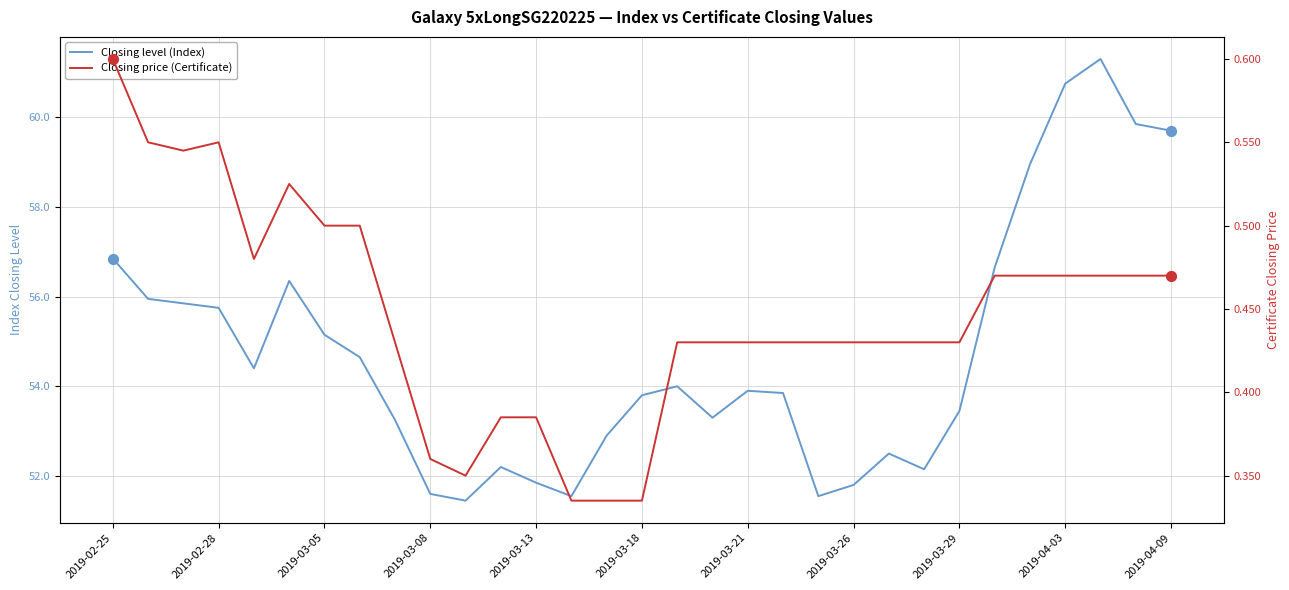

At how many categories does at least one series exceed 33?

31